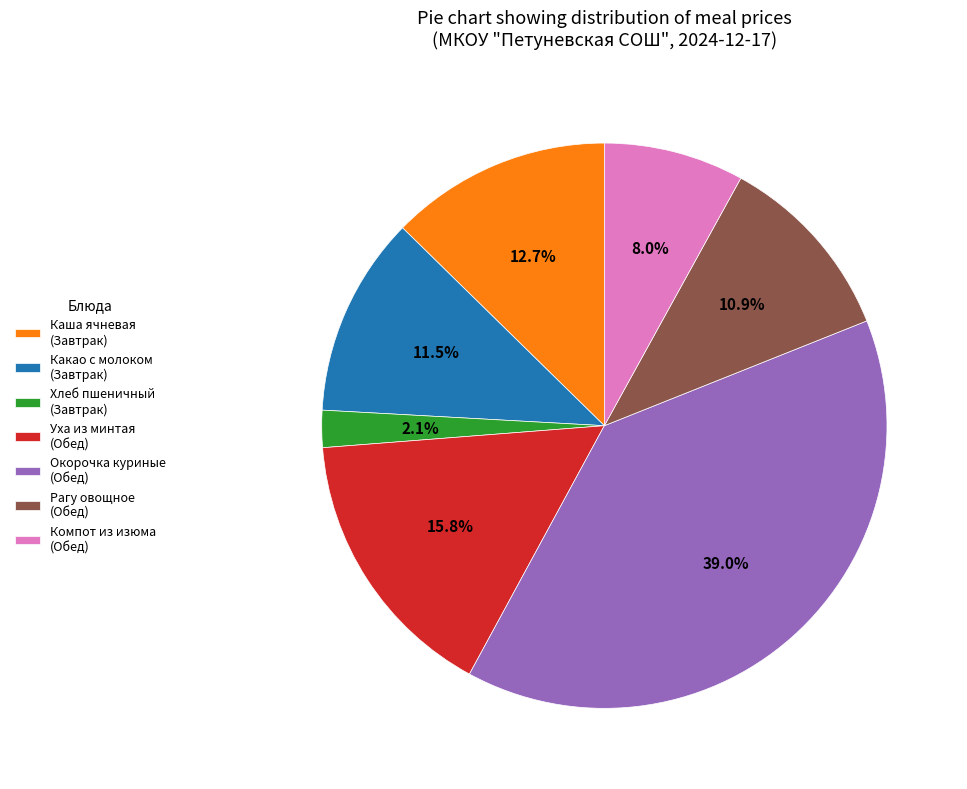

Which slice is the largest?

Окорочка куриные (Обед)